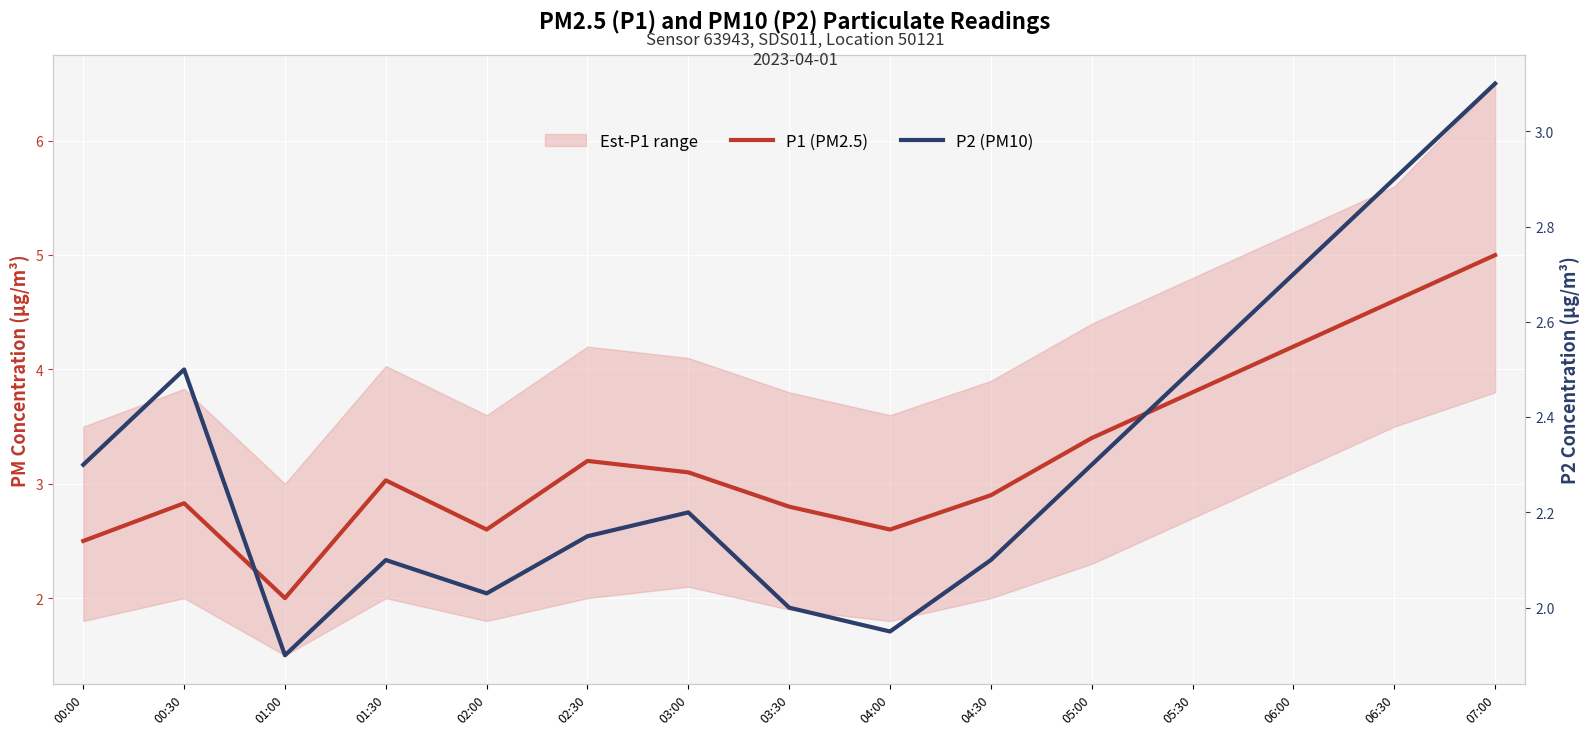

What position from the right is 05:30?

4